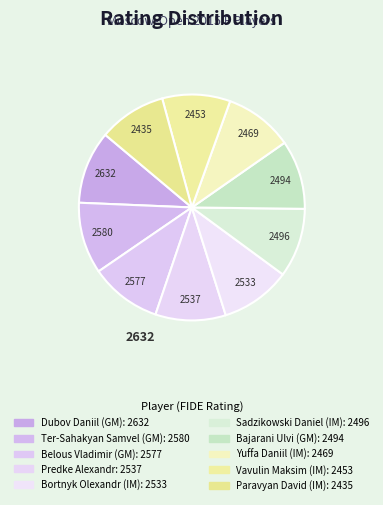

What percentage is the Sadzikowski Daniel (IM) slice, to the nearest percent?

10%